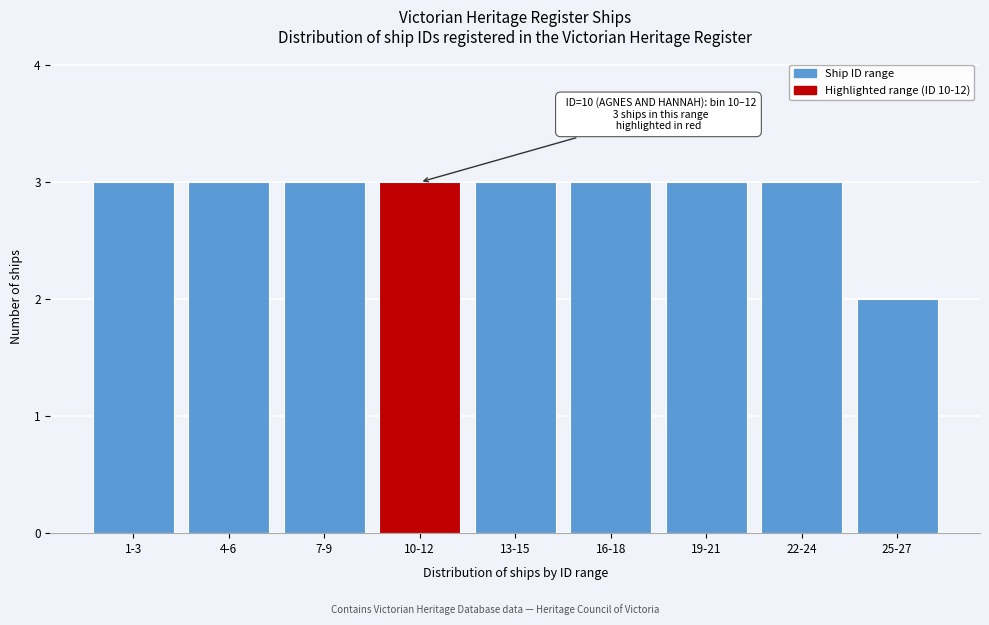

Reading left to right, extract all data points from this chart.

3	3	3	3	3	3	3	3	2